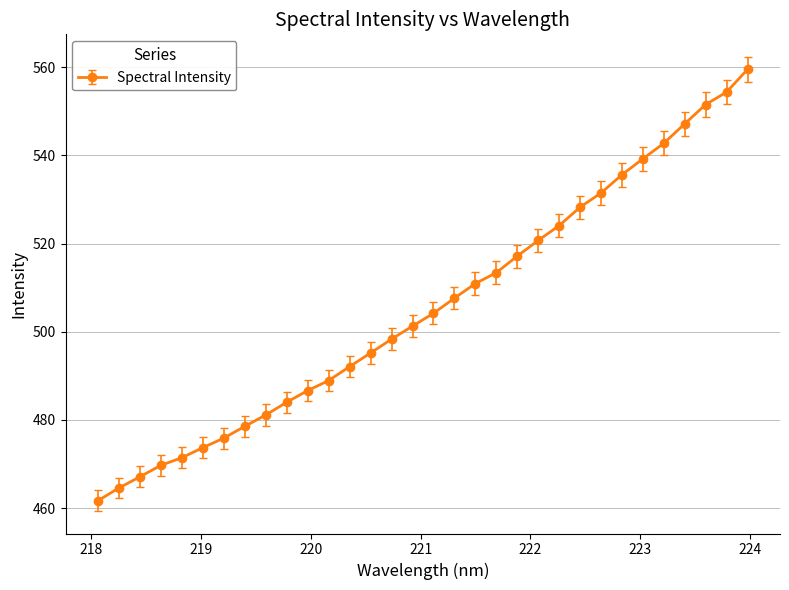

What is the value of the 1st point from the left?

461.7